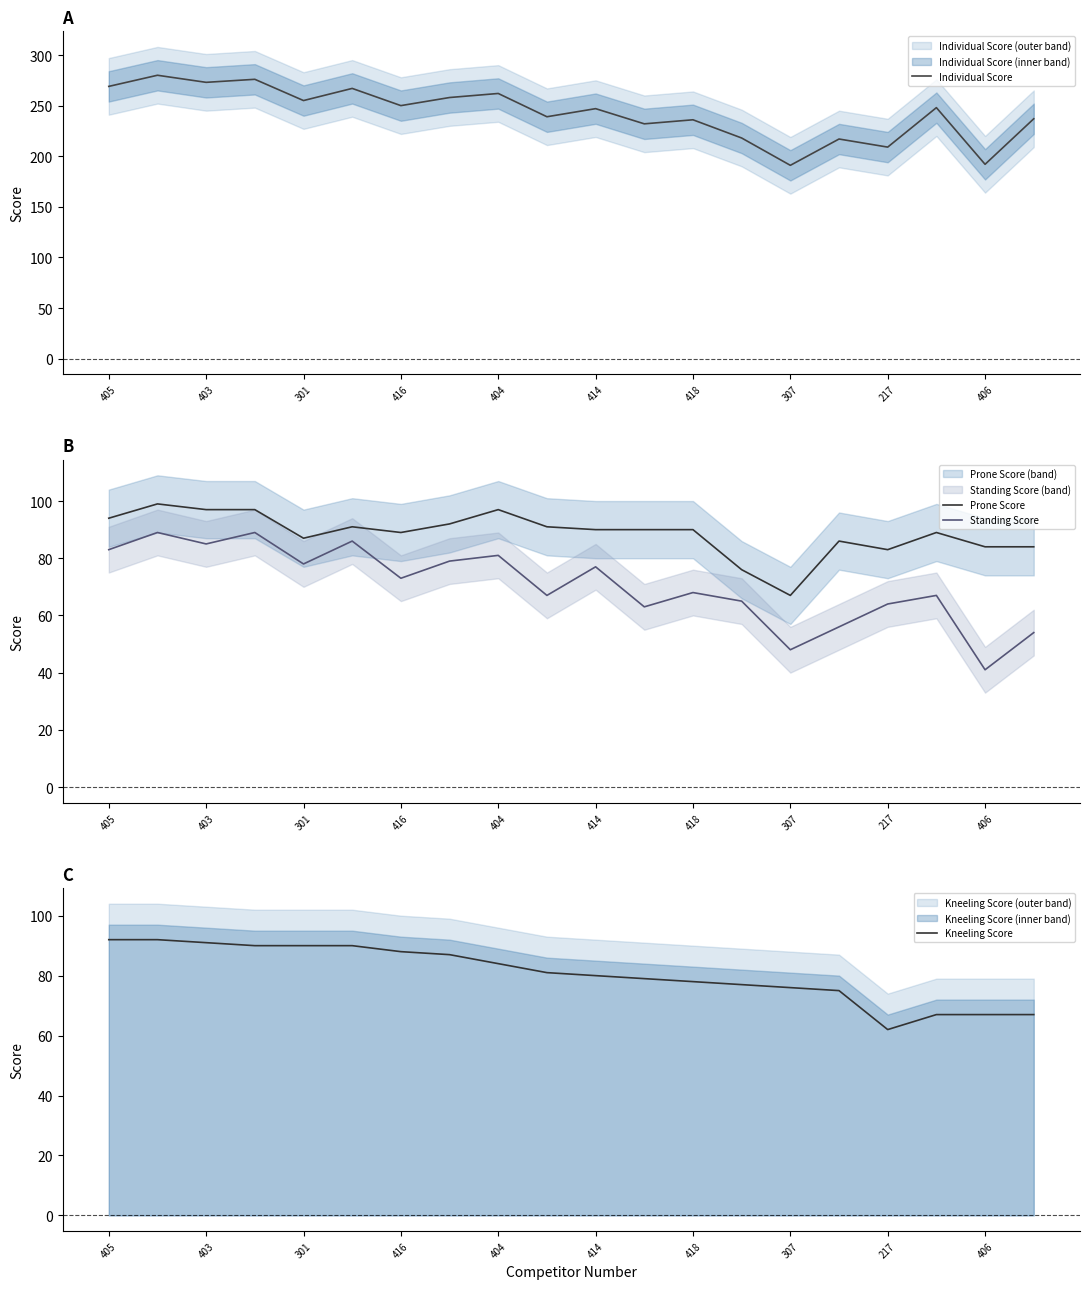

What is the sum of all Kneeling Score values?

1613